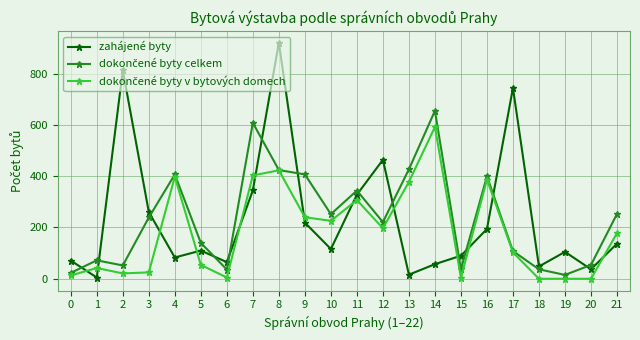

Between 2 and 12, which series saw the biggest shift?

zahájené byty